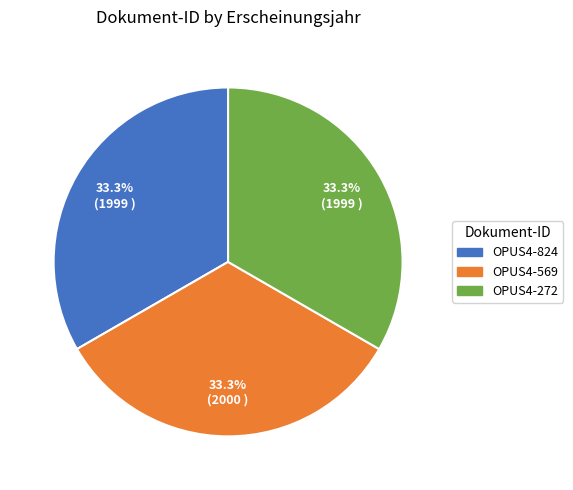

Is there a majority slice in this chart?

No